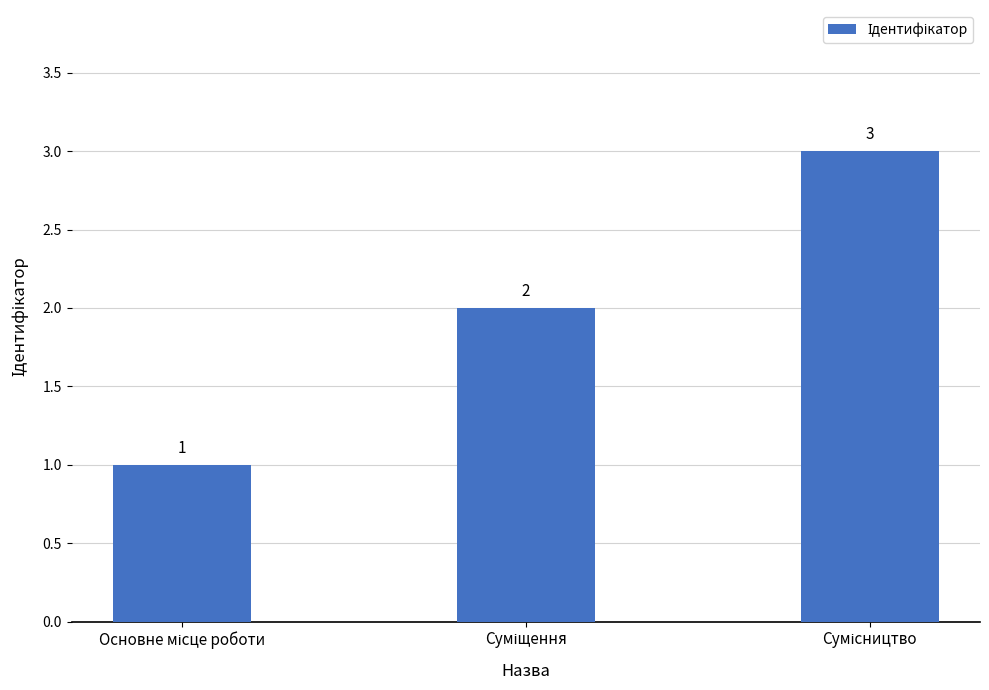

Does the chart contain stacked bars?

No